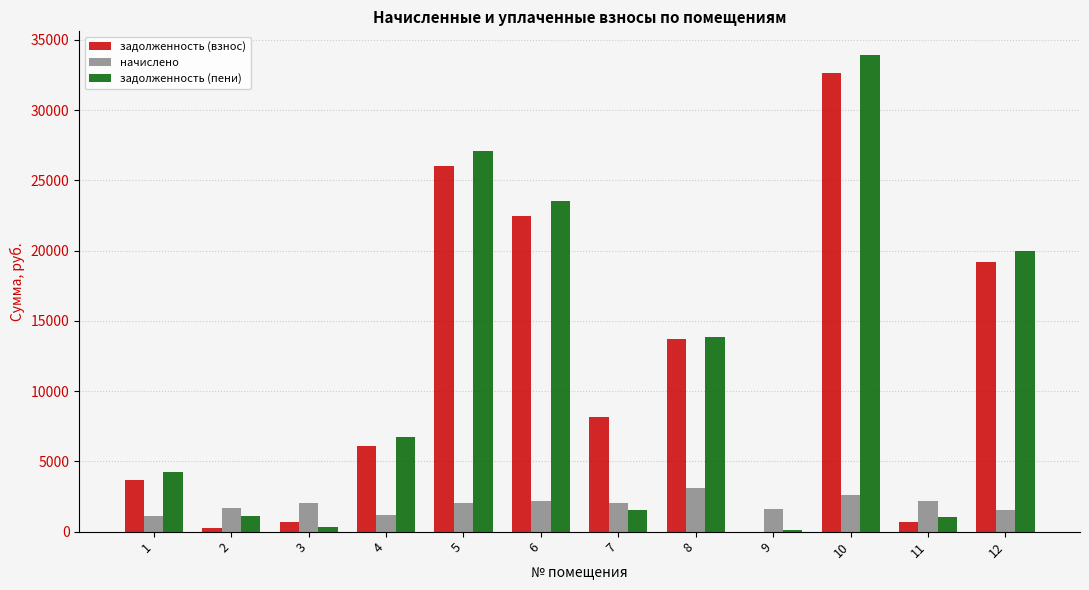

What is the maximum value shown in the chart?

33907.1